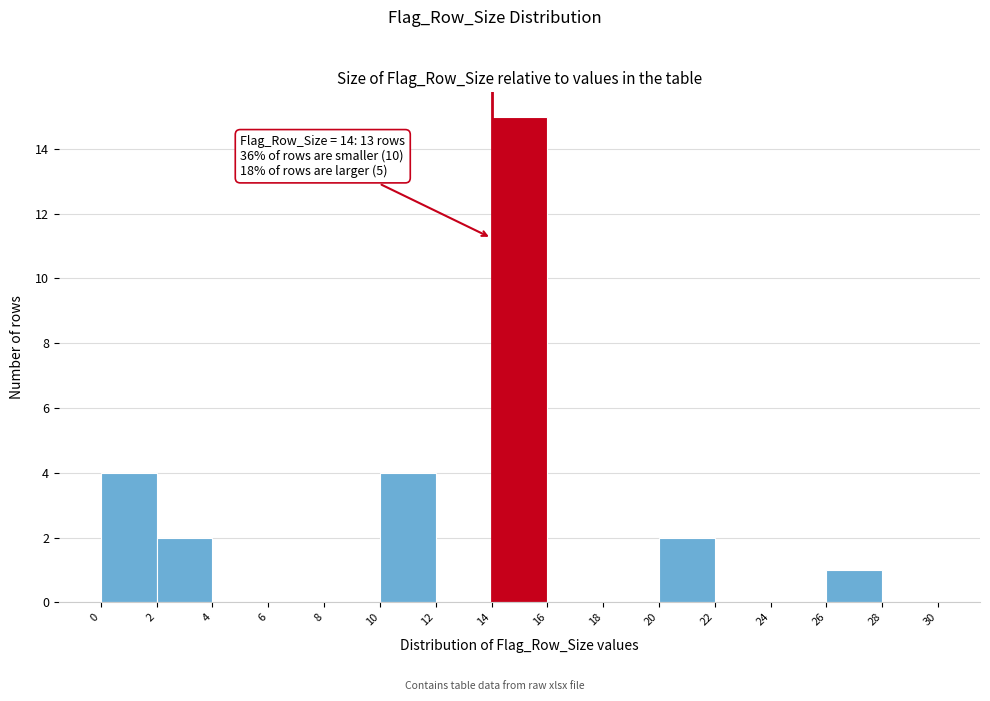

Which range on the x-axis has the tallest bar?

14 to 16